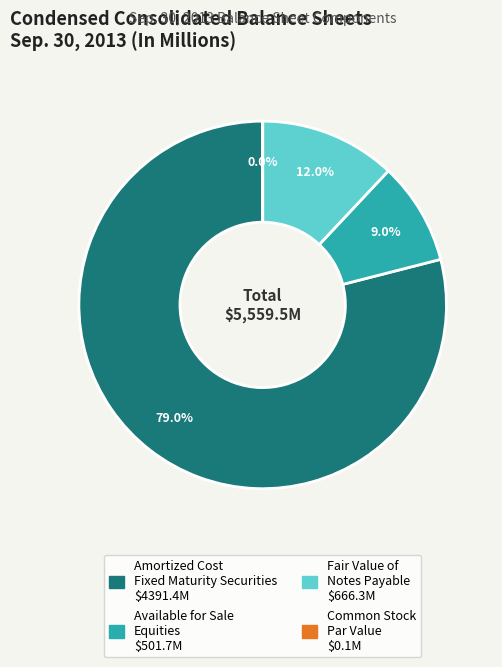

Is there a majority slice in this chart?

Yes